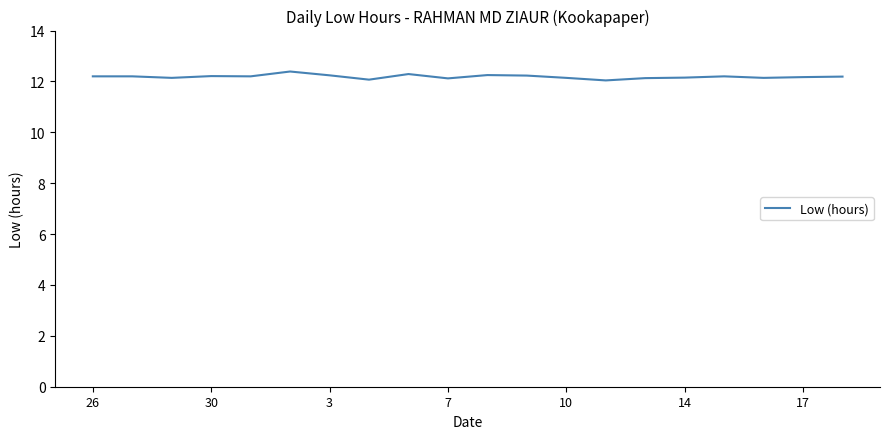

What is the maximum value shown in the chart?

12.4